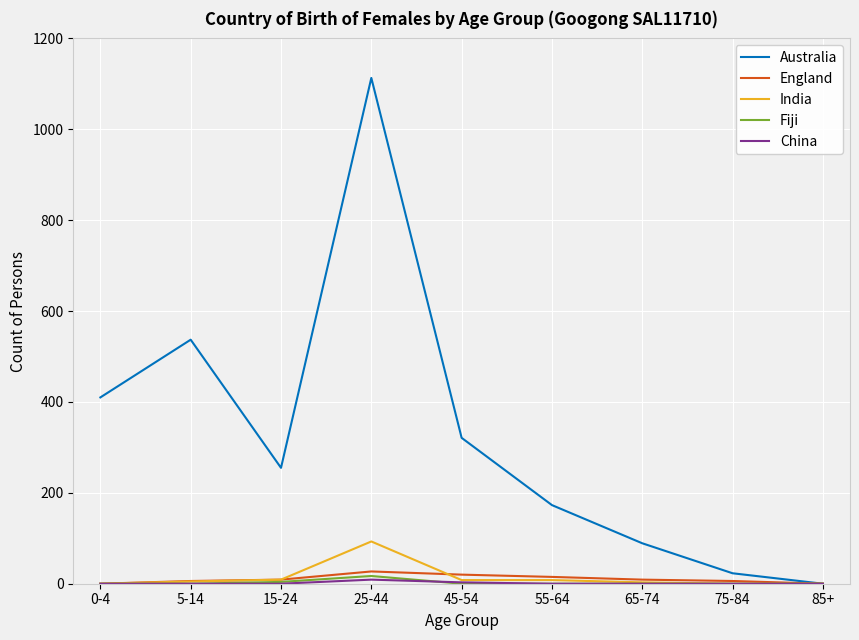

True or false: India has a value of 93 at 25-44.

True